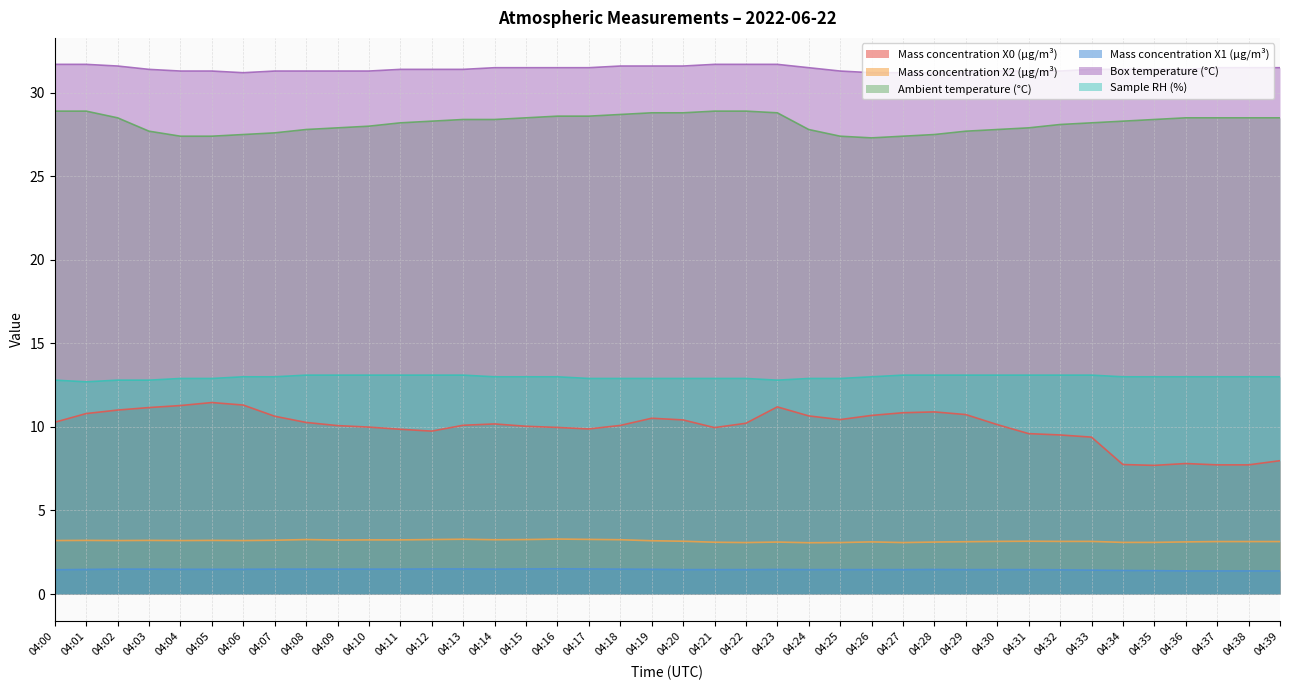

At which category does the chart reach its minimum across all series?

04:36